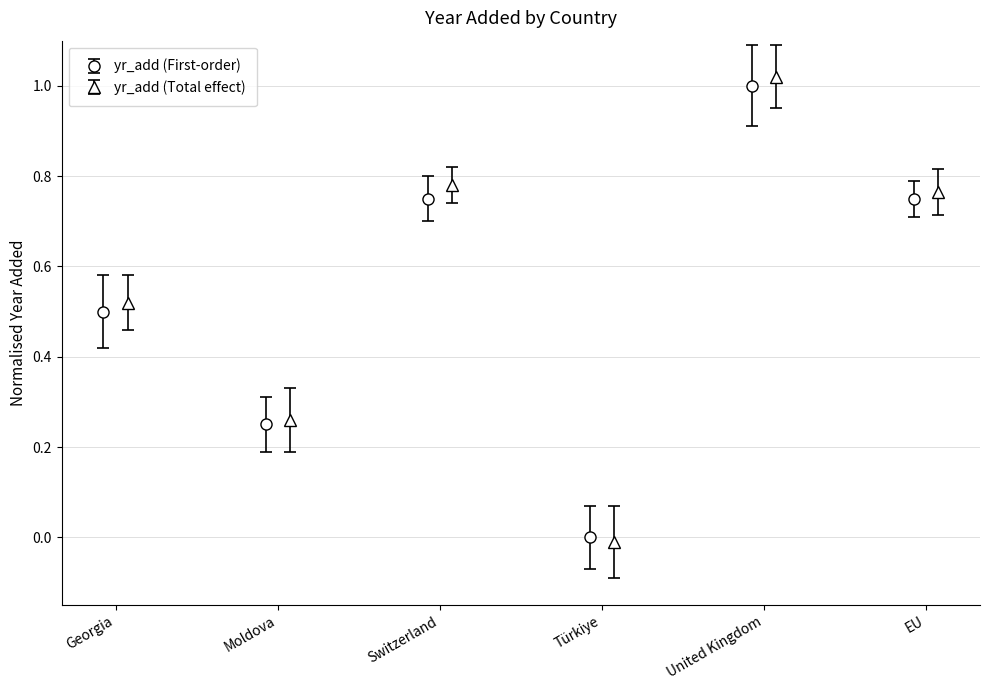

What is the maximum value shown in the chart?

1.0